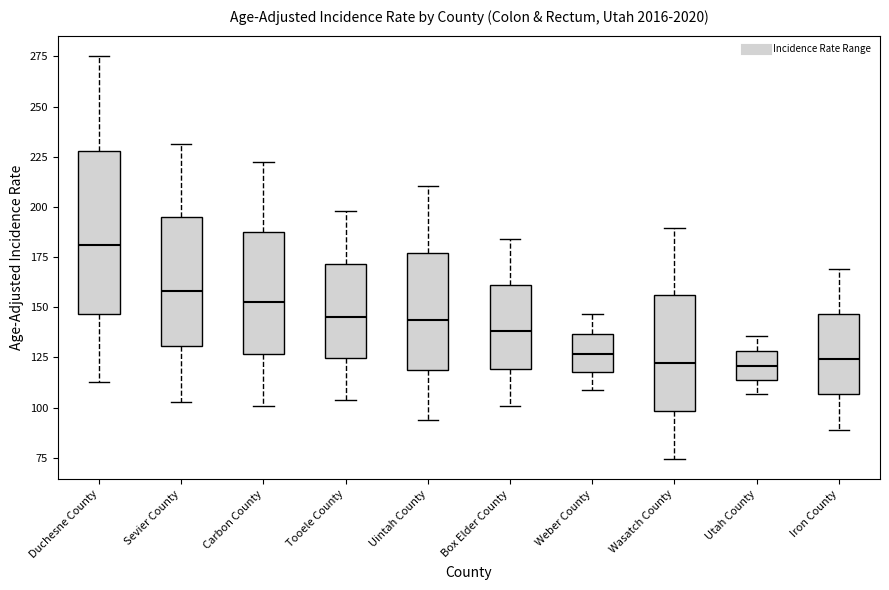

Which box has the highest median line?

Duchesne County